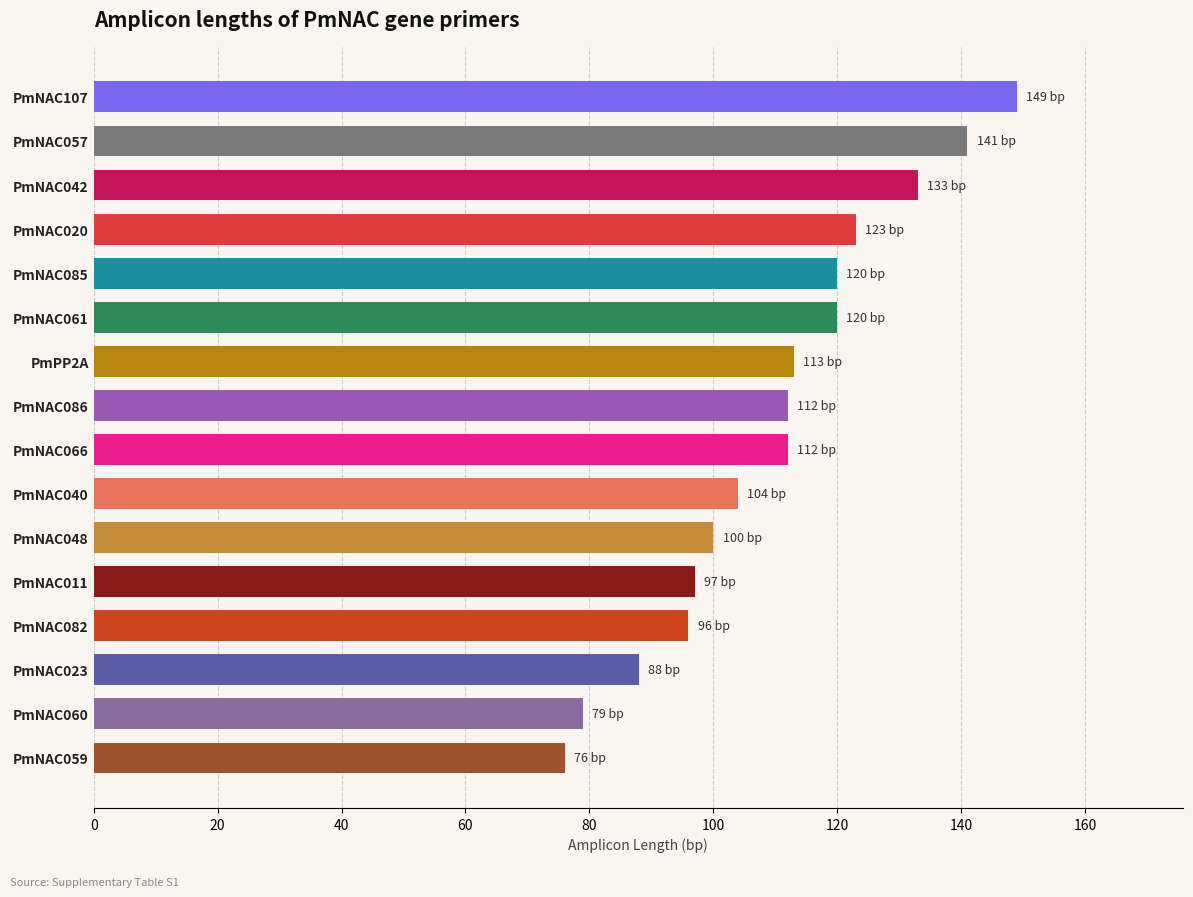

What is the value of the 2nd bar from the top?

141